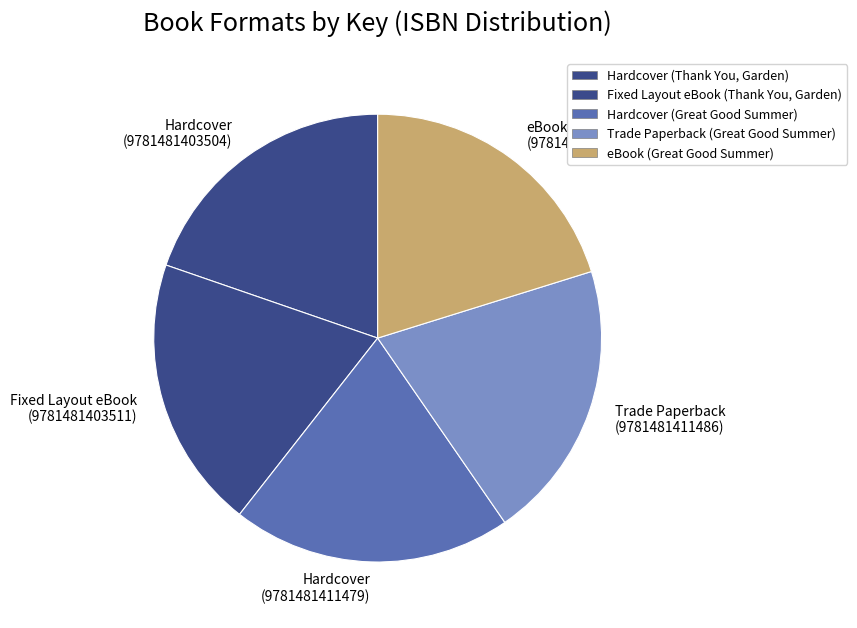

What is the ratio of the value at Fixed Layout eBook (9781481403511) to the value at Trade Paperback (9781481411486)?

1.0